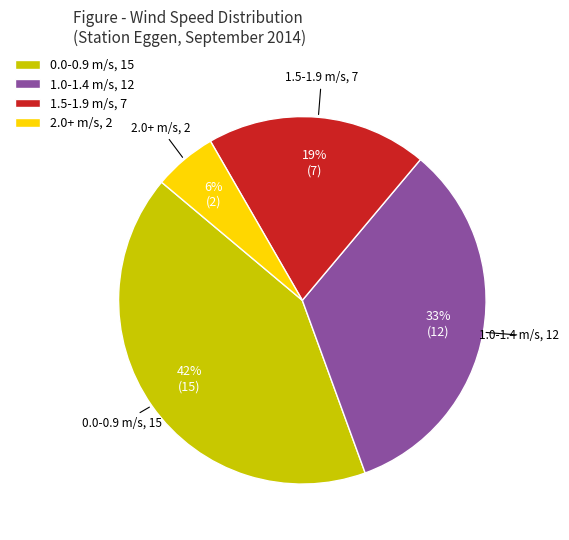

To the nearest percent, what portion does 1.5-1.9 m/s, 7 represent?

19%